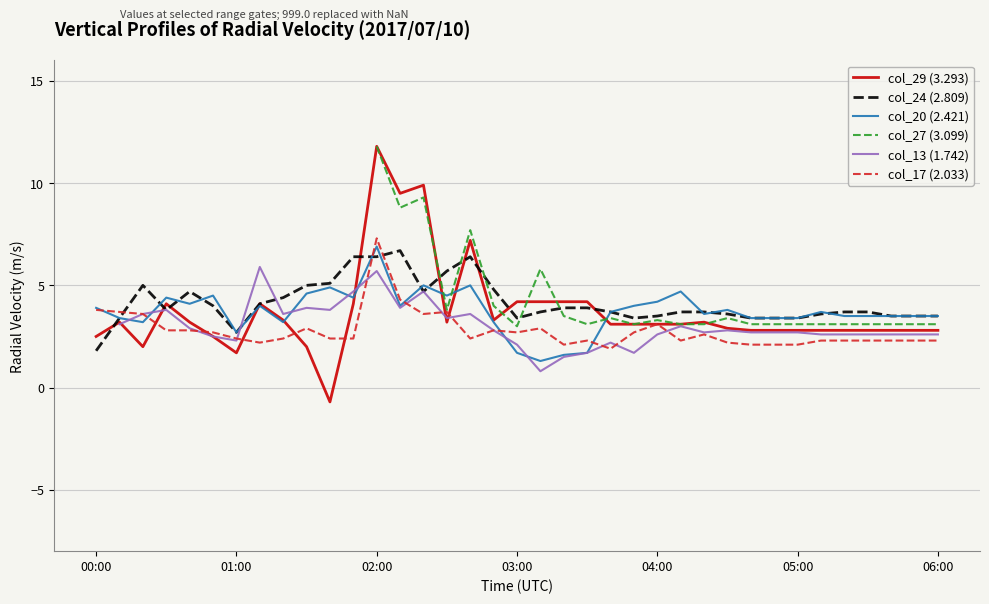

What is the spread (max minus min) of values at 28?

1.3